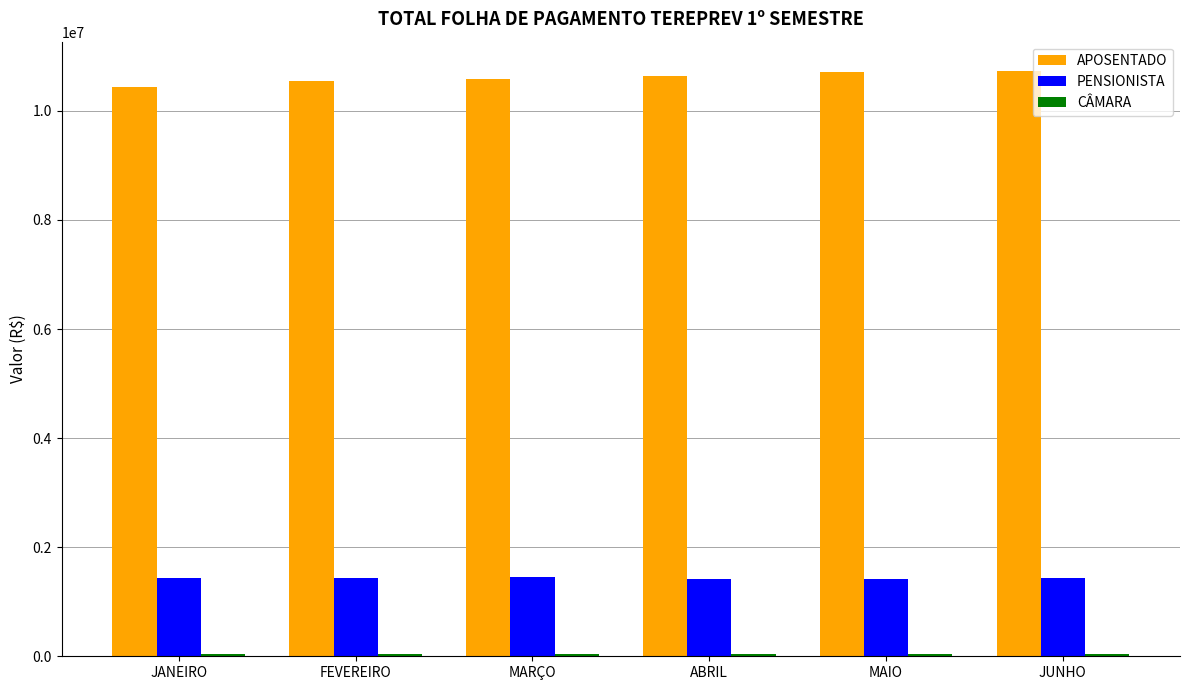

Which series has the largest total across all categories?

APOSENTADO